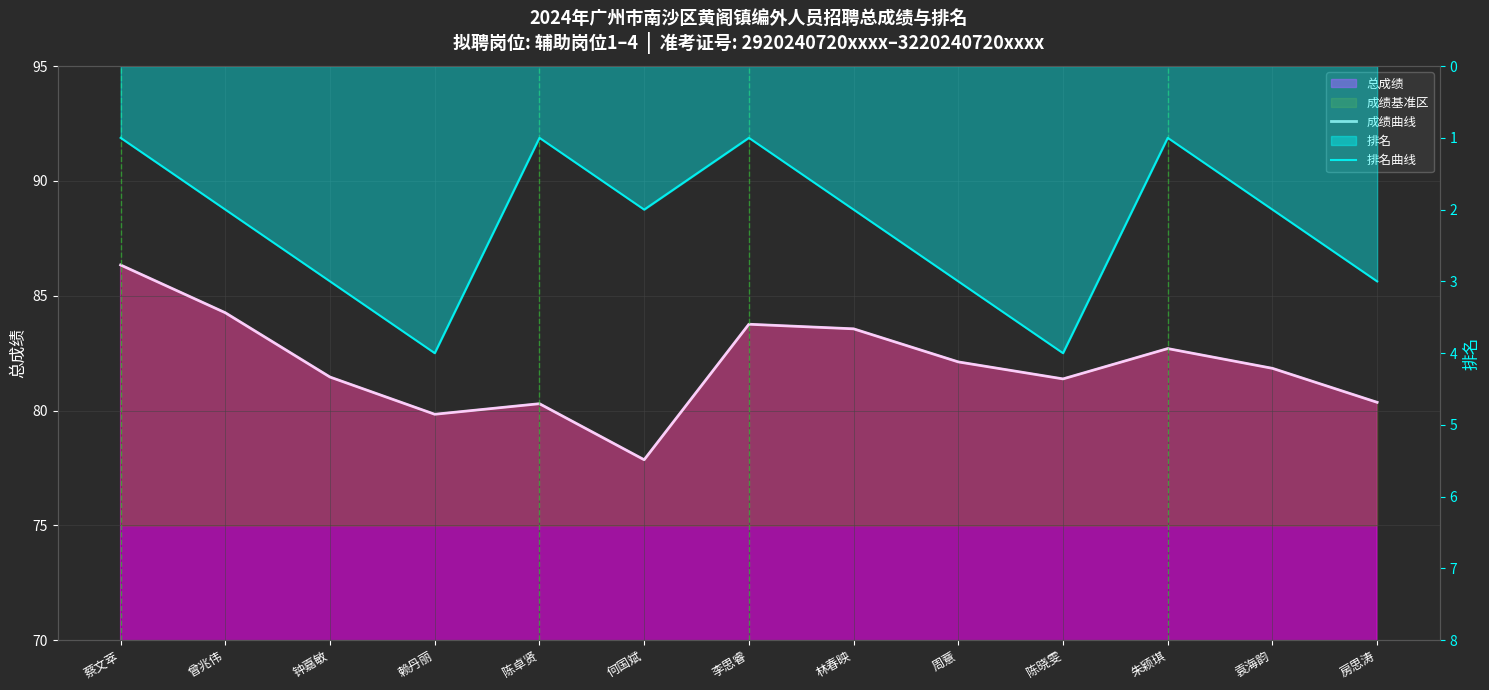

Count the number of categories in the chart.

13